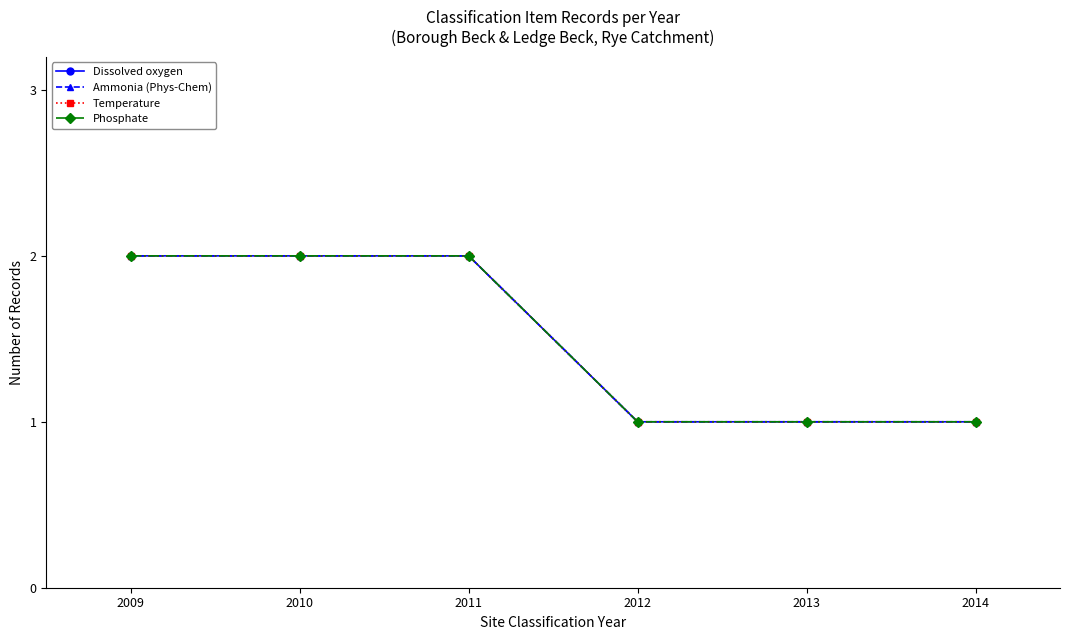

Does the chart have visible grid lines?

No